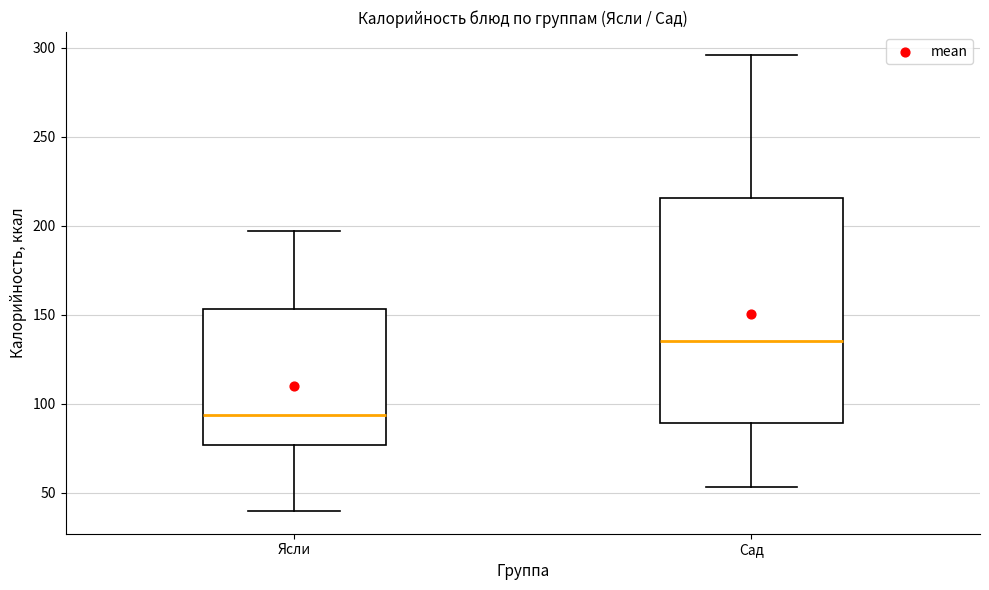

Which box's median line is the highest?

Сад